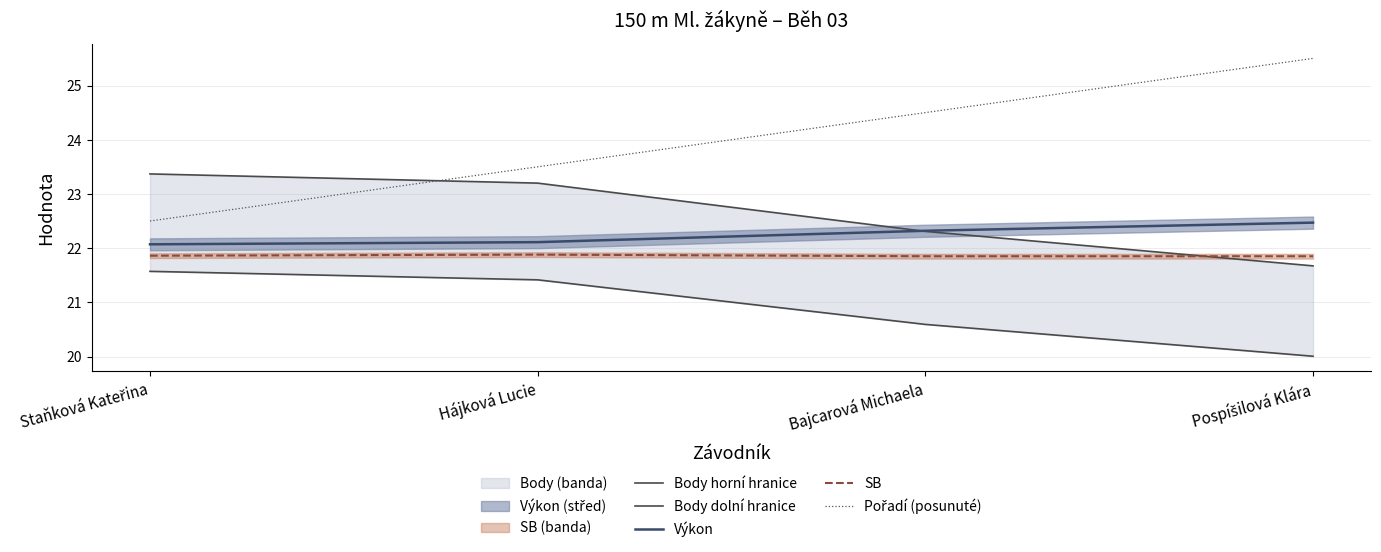

Reading left to right, transcribe all the data shown in this chart.

Body horní hranice: Staňková Kateřina=23.4	Hájková Lucie=23.2	Bajcarová Michaela=22.3	Pospíšilová Klára=21.7
Body dolní hranice: Staňková Kateřina=21.6	Hájková Lucie=21.4	Bajcarová Michaela=20.6	Pospíšilová Klára=20.0
Výkon: Staňková Kateřina=22.1	Hájková Lucie=22.1	Bajcarová Michaela=22.3	Pospíšilová Klára=22.5
SB: Staňková Kateřina=21.9	Hájková Lucie=21.9	Bajcarová Michaela=21.9	Pospíšilová Klára=21.9
Pořadí (posunuté): Staňková Kateřina=22.5	Hájková Lucie=23.5	Bajcarová Michaela=24.5	Pospíšilová Klára=25.5